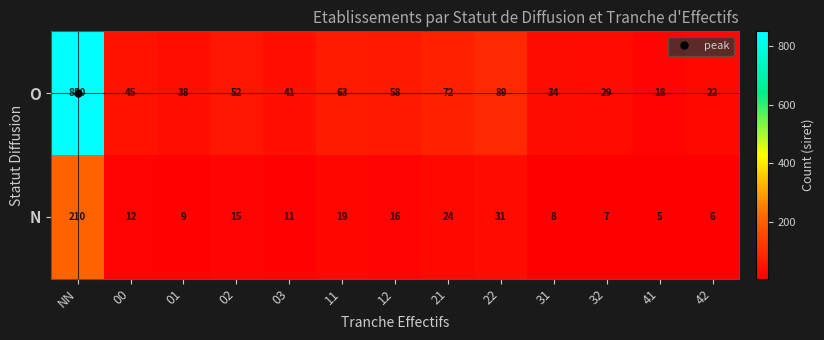

The O series shows 6 at 41. True or false?

False